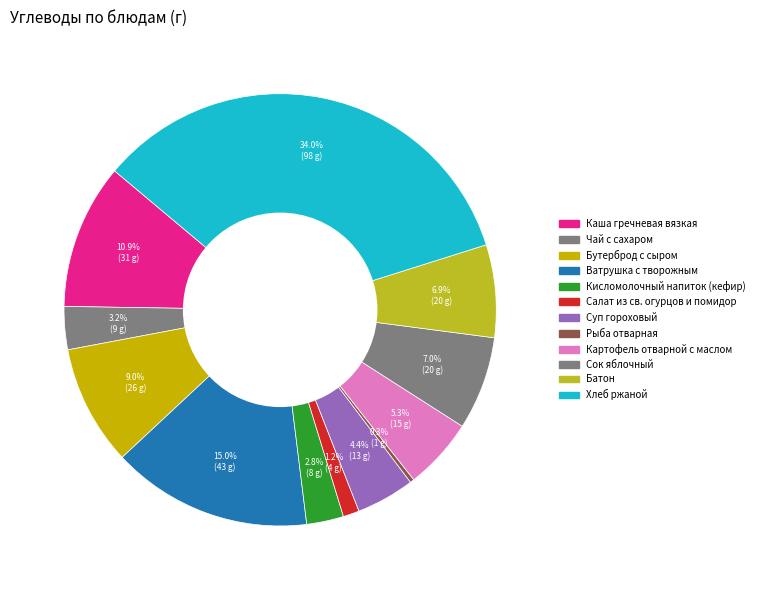

Does Рыба отварная represent more than half of the total?

No